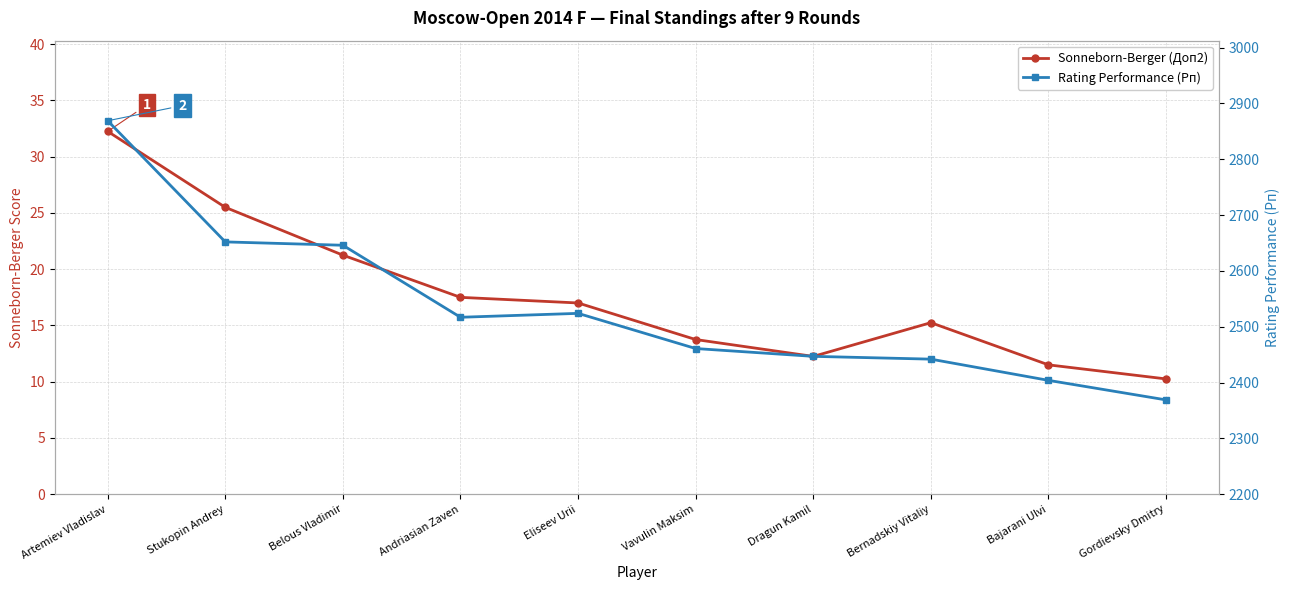

What is the sum of all Sonneborn-Berger (Доп2) values?

176.5